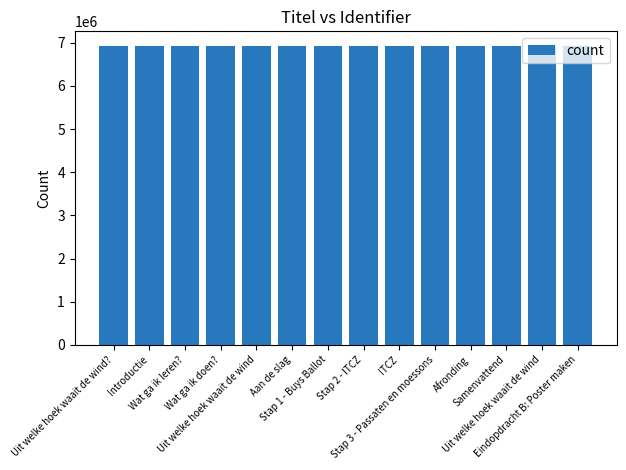

What is the label of the 1st bar from the left?

Uit welke hoek waait de wind?